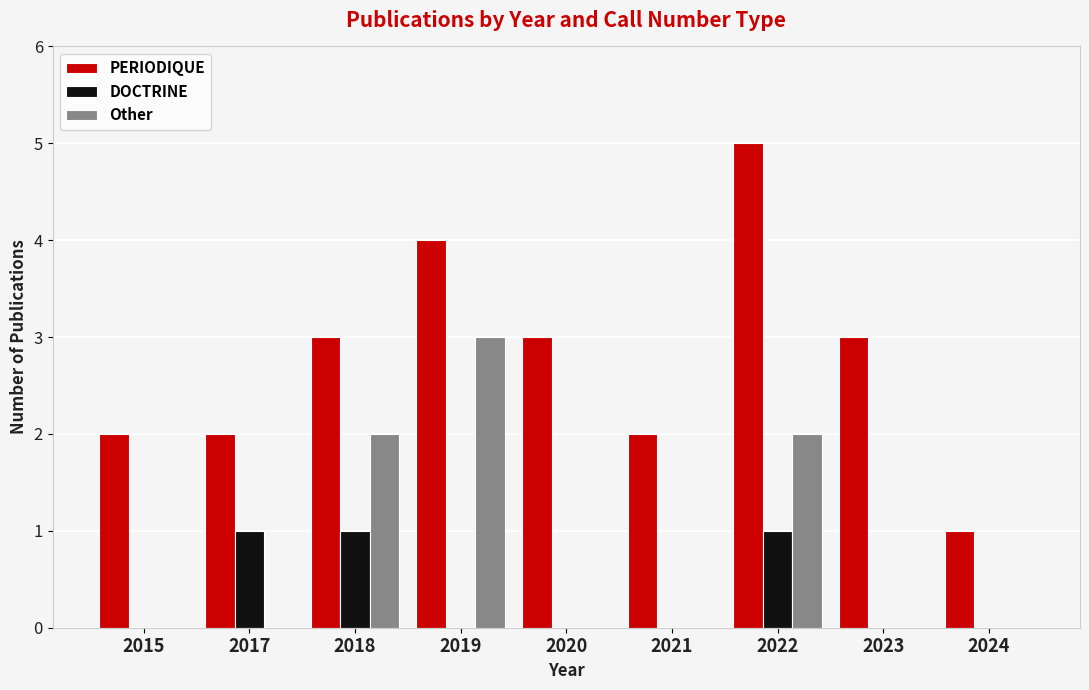

Are the bars horizontal?

No